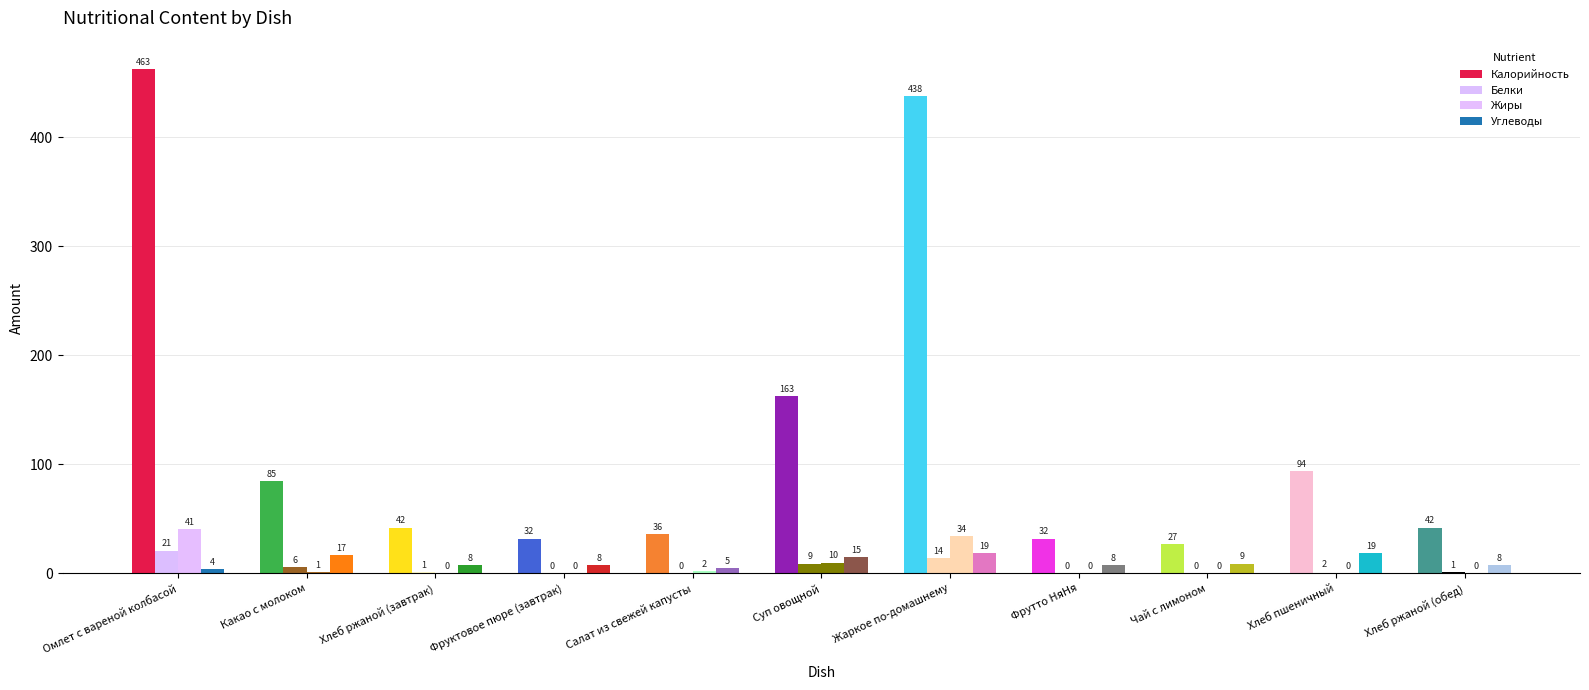

Is it true that Жиры equals -25 at Хлеб пшеничный?

False